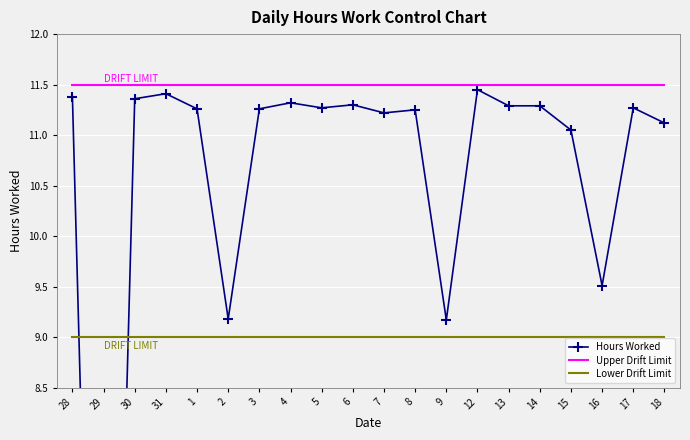

Reading left to right, what are all the values shown in this chart?

Hours Worked: 28=11.4	29=0.0	30=11.4	31=11.4	1=11.3	2=9.2	3=11.3	4=11.3	5=11.3	6=11.3	7=11.2	8=11.2	9=9.2	12=11.4	13=11.3	14=11.3	15=11.1	16=9.5	17=11.3	18=11.1
Upper Drift Limit: 28=11.5	29=11.5	30=11.5	31=11.5	1=11.5	2=11.5	3=11.5	4=11.5	5=11.5	6=11.5	7=11.5	8=11.5	9=11.5	12=11.5	13=11.5	14=11.5	15=11.5	16=11.5	17=11.5	18=11.5
Lower Drift Limit: 28=9.0	29=9.0	30=9.0	31=9.0	1=9.0	2=9.0	3=9.0	4=9.0	5=9.0	6=9.0	7=9.0	8=9.0	9=9.0	12=9.0	13=9.0	14=9.0	15=9.0	16=9.0	17=9.0	18=9.0